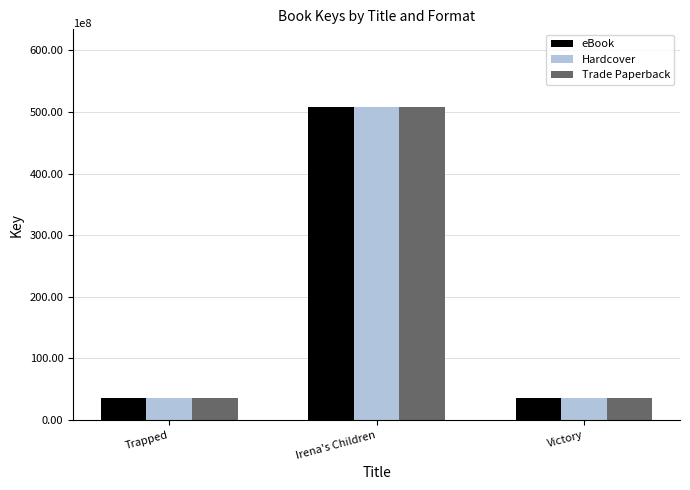

List the series in order of their peak value, highest first.

eBook, Hardcover, Trade Paperback